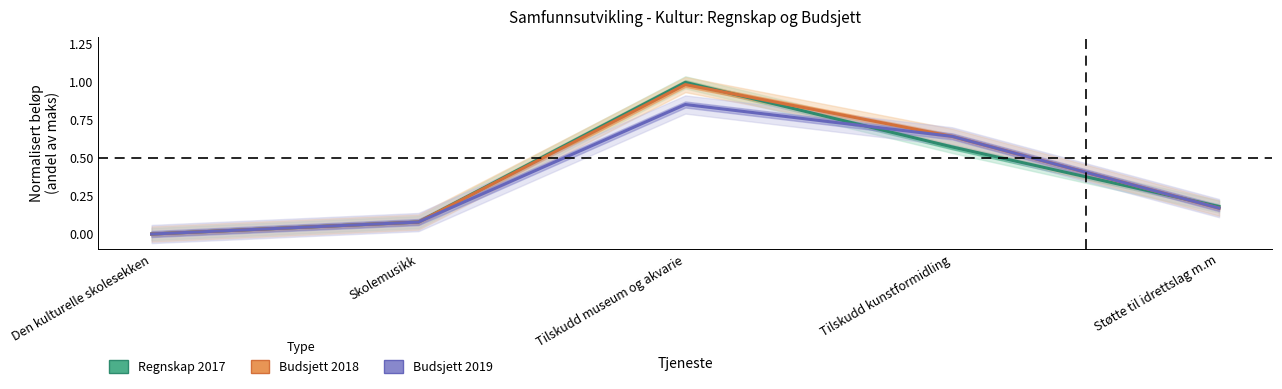

What value does the Regnskap 2017 series have at Støtte til idrettslag m.m?

0.2